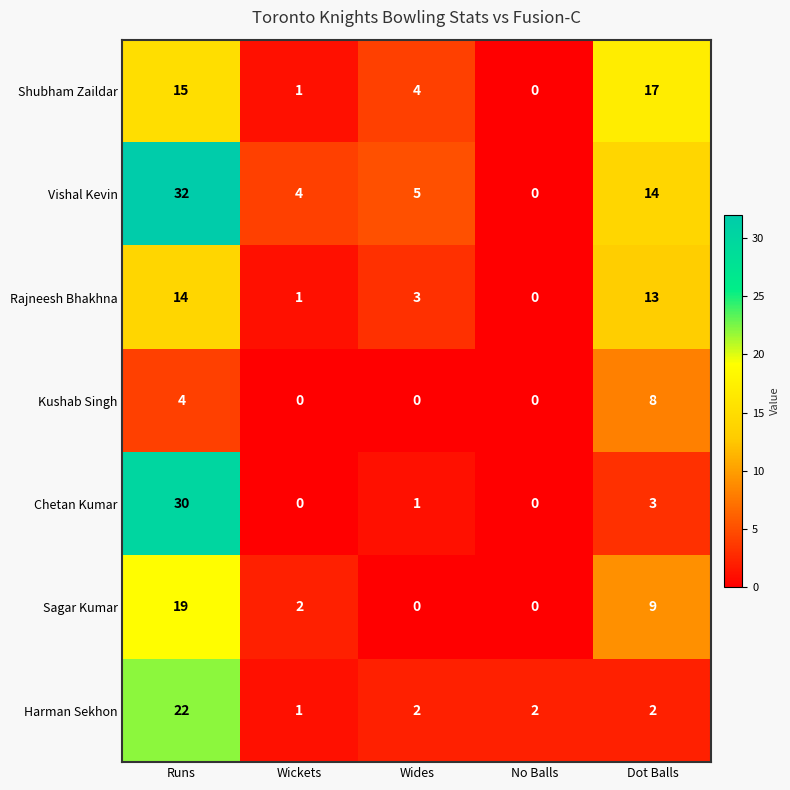

Which series has the largest total across all categories?

Vishal Kevin